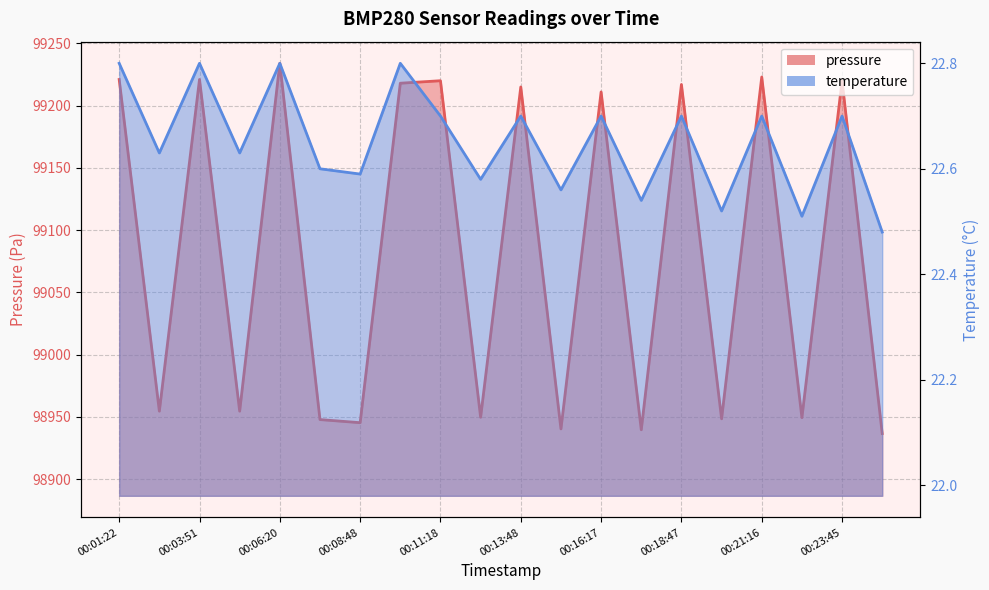

At which label does pressure first exceed 99211?

00:01:22